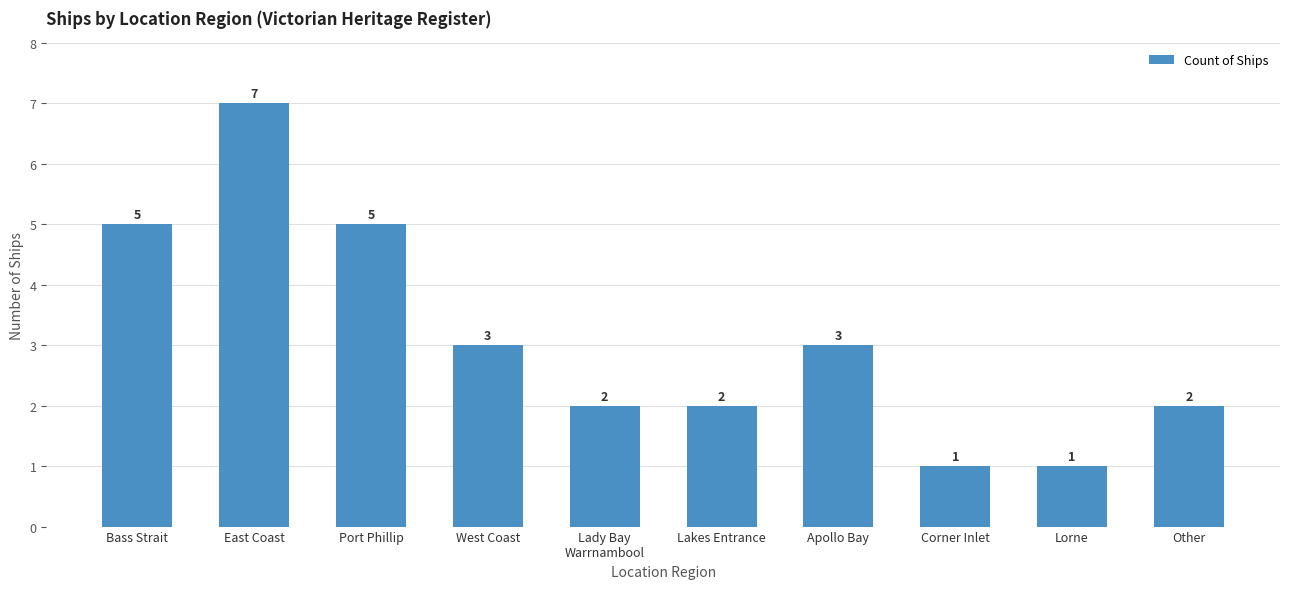

The value at Lady Bay
Warrnambool is 2. True or false?

True